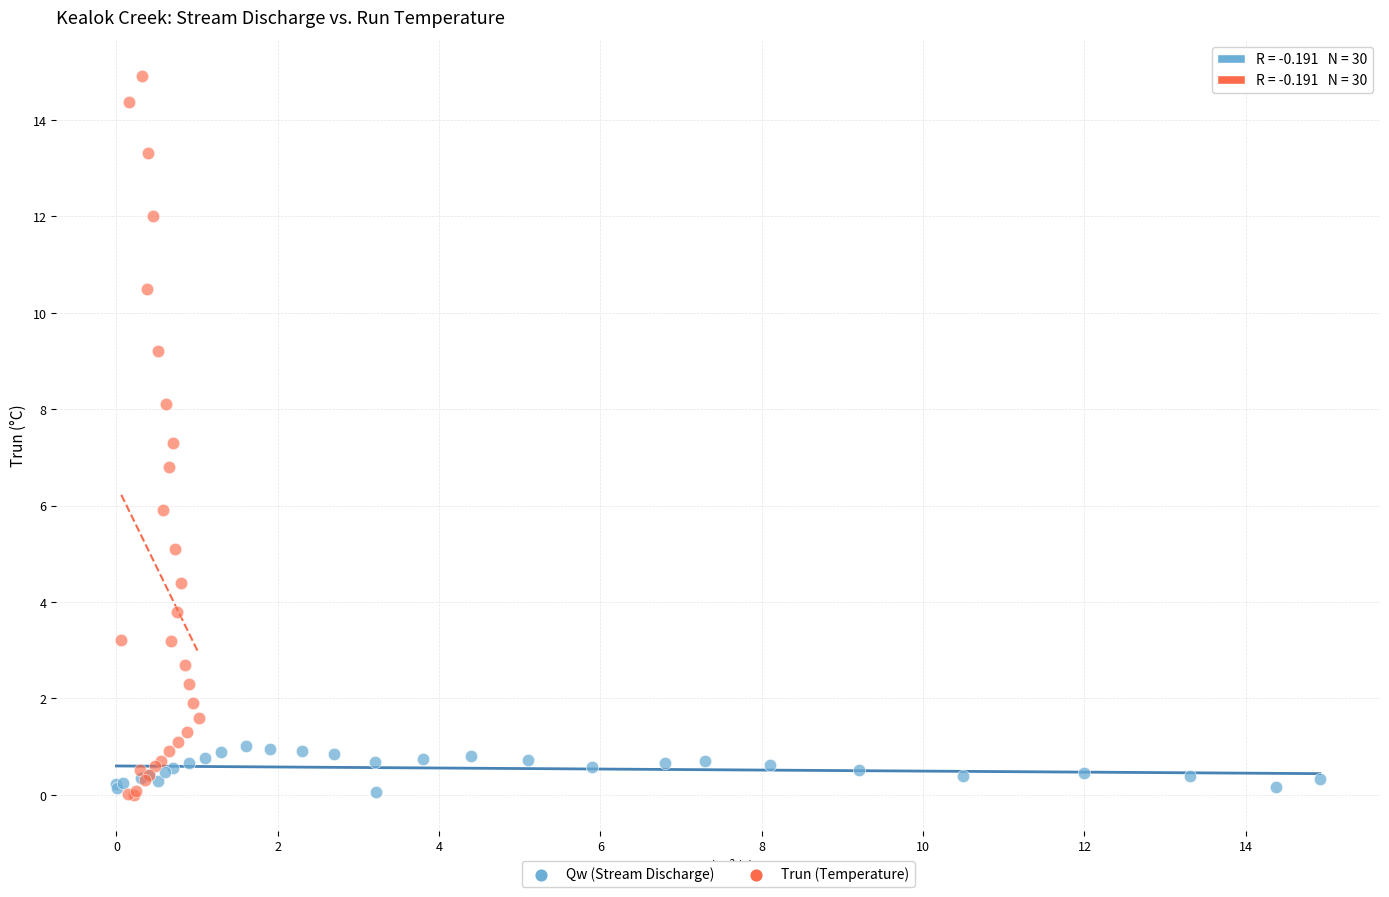

Which series contains the highest Y value?

Trun (Temperature)